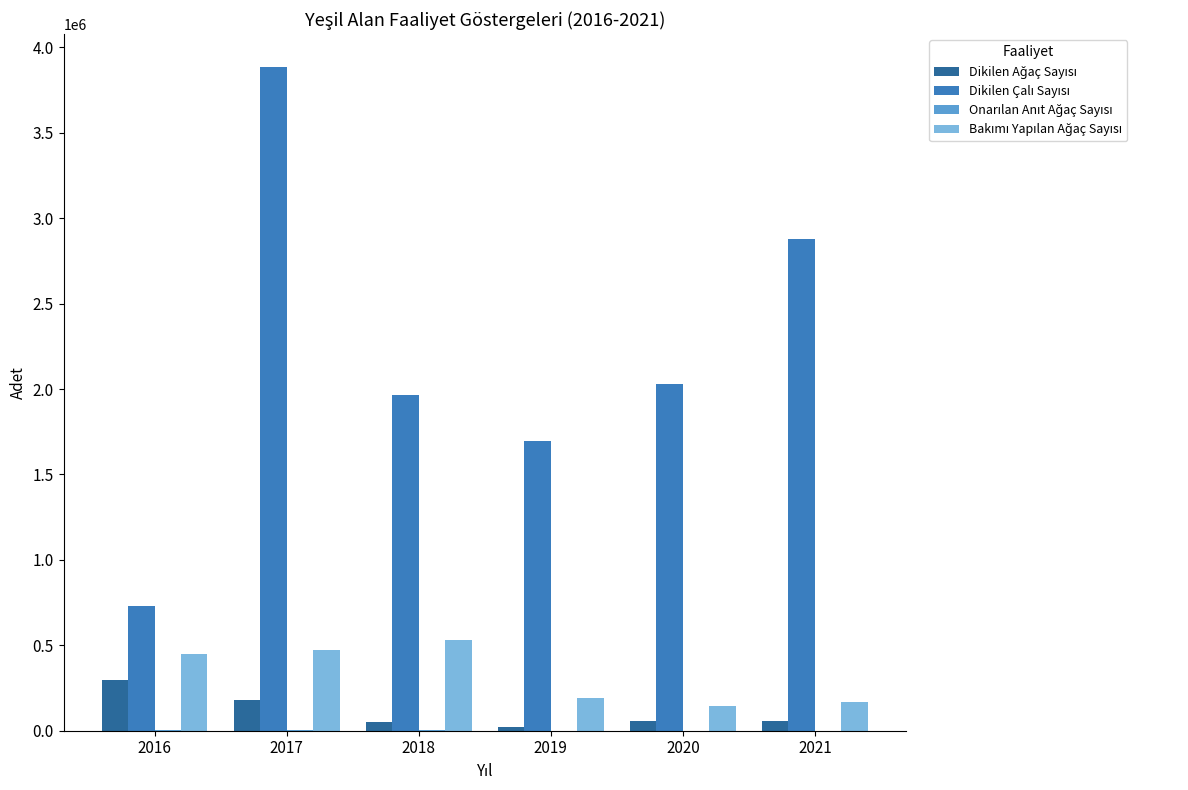

At which category is the sum across all series the highest?

2017